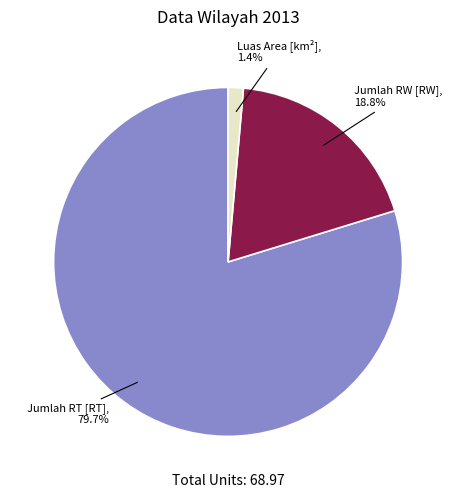

What percentage is the Jumlah RW [RW] slice, to the nearest percent?

19%